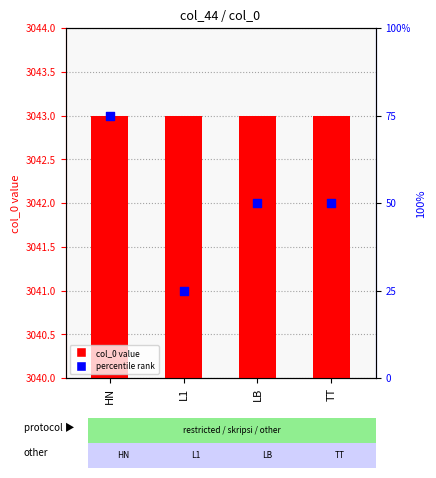

Which series has the widest spread of Y values?

percentile rank